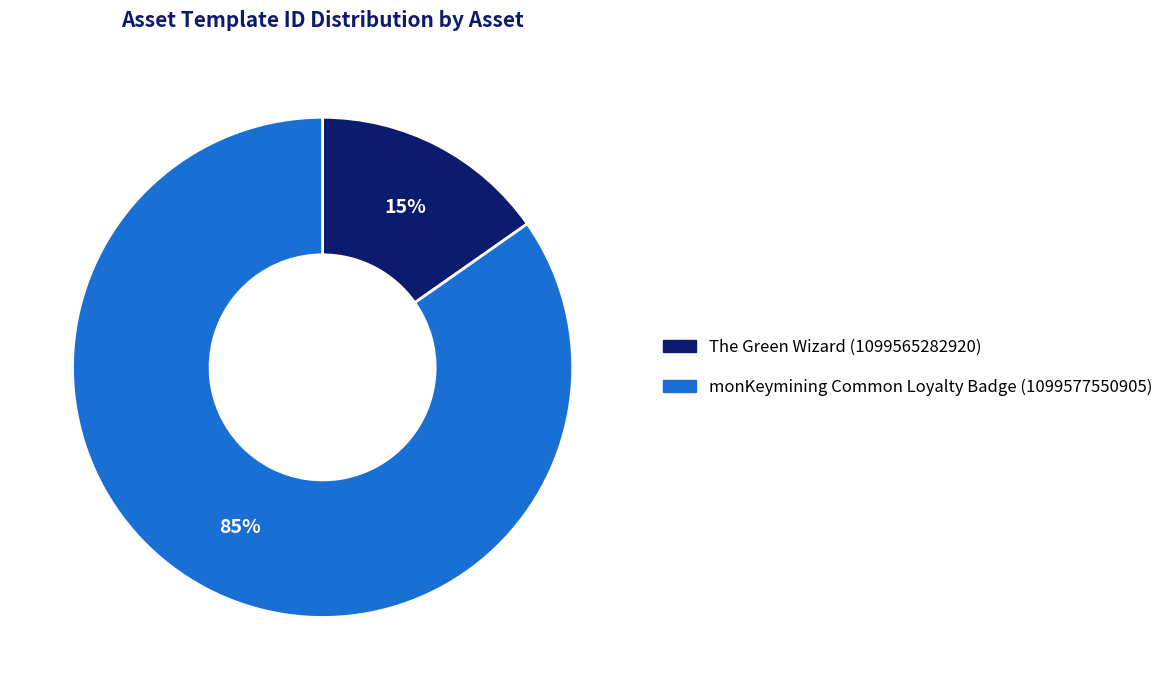

Rank the categories by value from highest to lowest.

monKeymining Common Loyalty Badge (1099577550905), The Green Wizard (1099565282920)